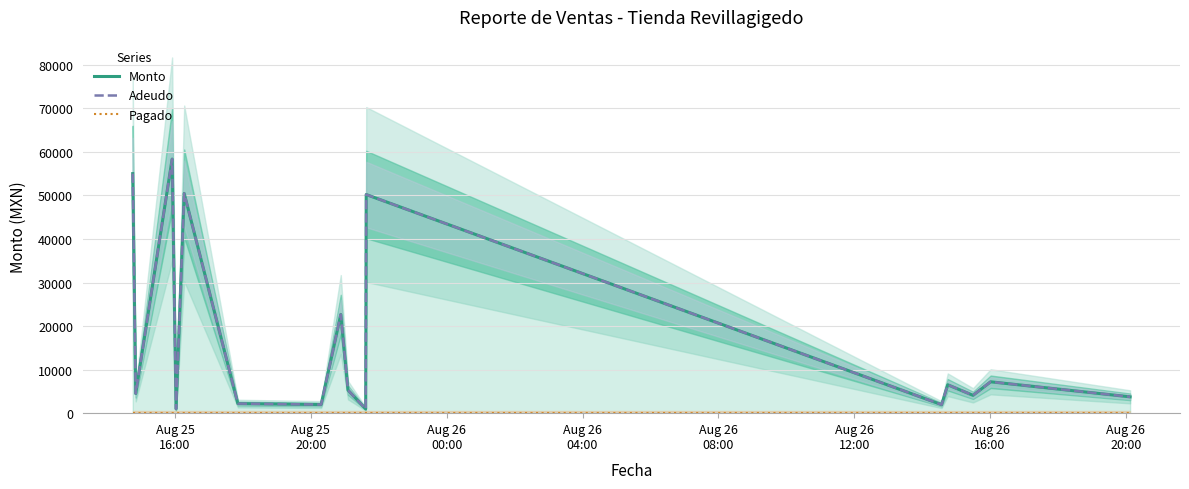

What is the average value of the Monto series?

17254.5